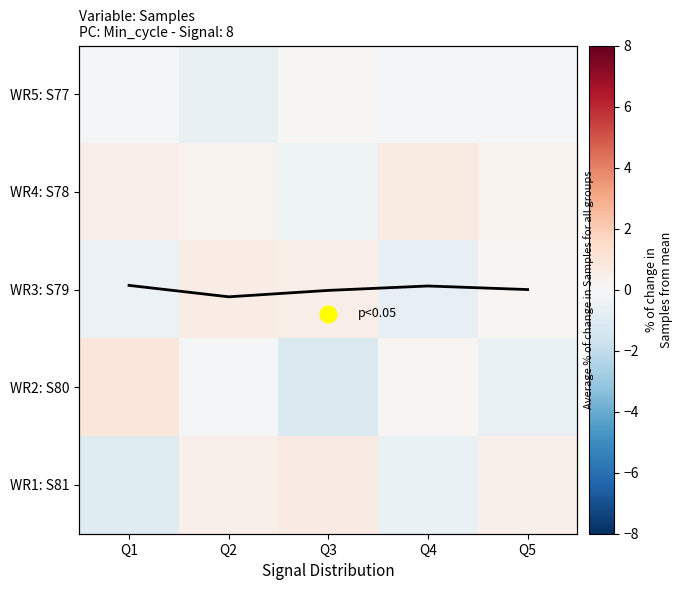

Which has a higher value, Q1 or Q5?

Q5